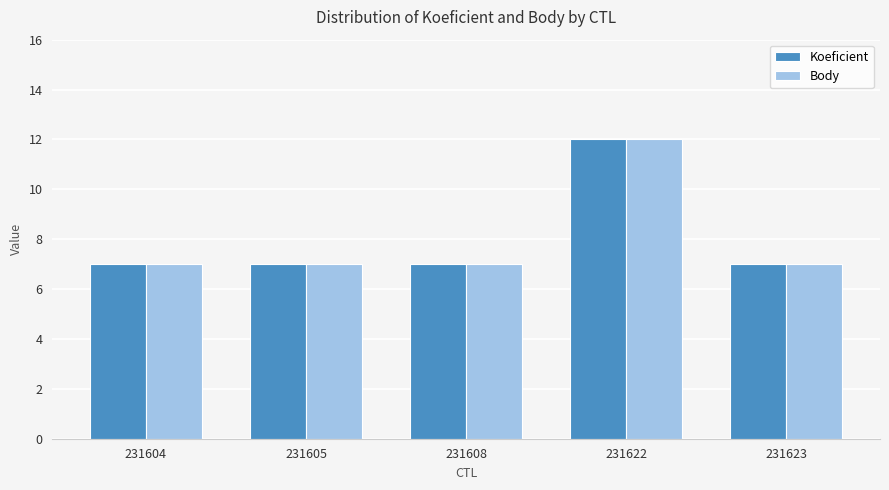

What is the maximum value shown in the chart?

12